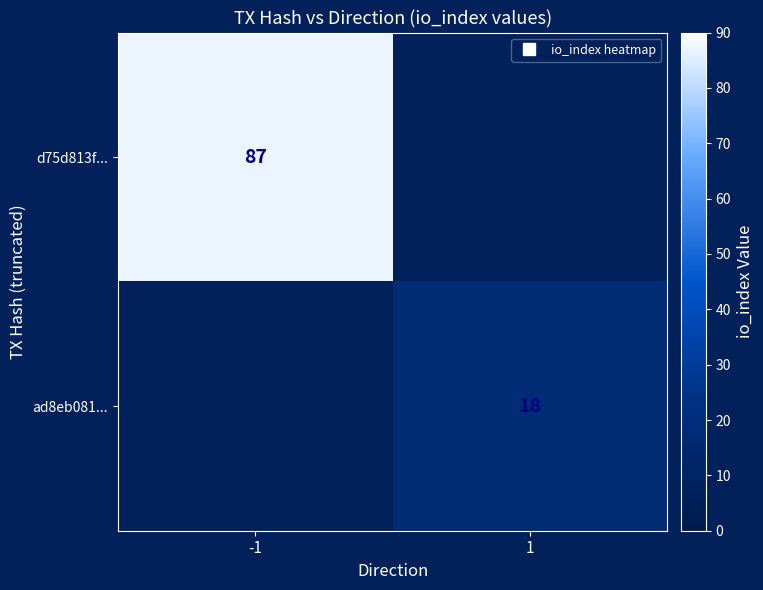

Is the value of d75d813f... at -1 greater than the value of ad8eb081... at 1?

Yes